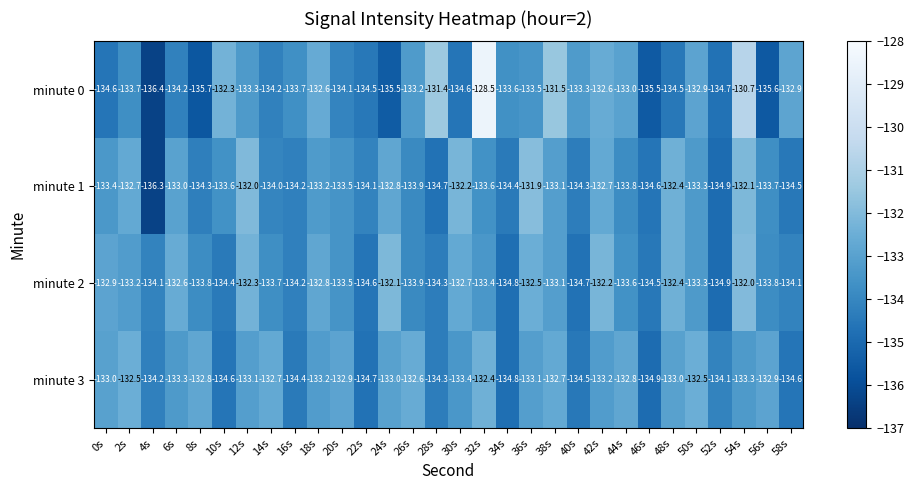

Rank the series at 30s from highest to lowest value.

minute 1, minute 2, minute 3, minute 0